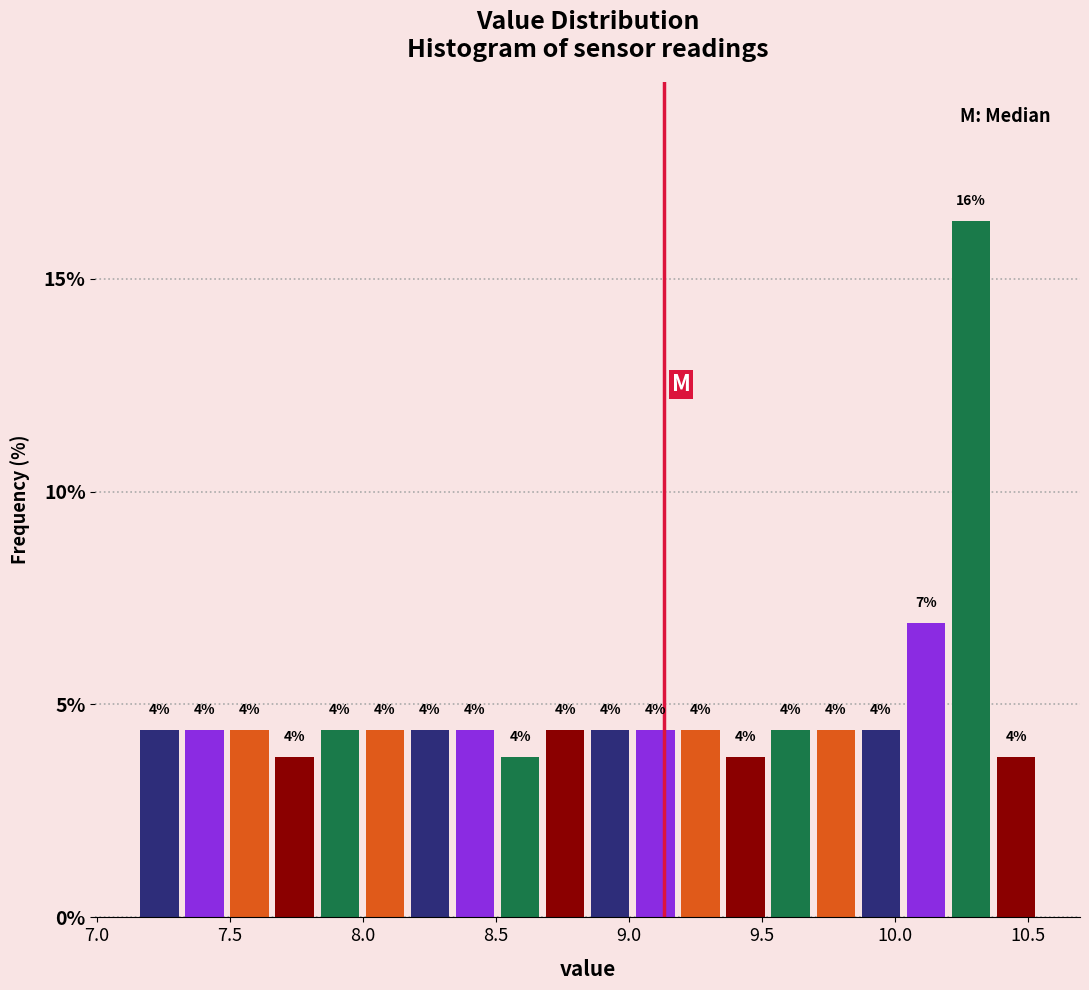

Around what value on the x-axis is the tallest bar? Give the approximate position of its centre, as read against the axis.

10.30